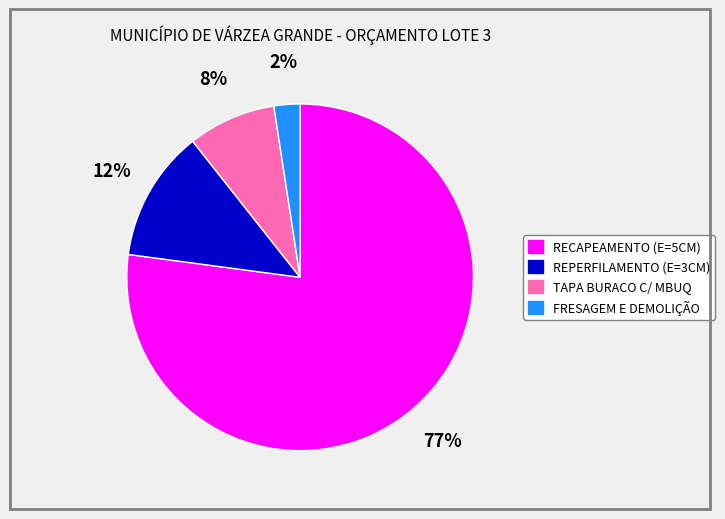

Which slice represents more than half of the pie?

RECAPEAMENTO (E=5CM)